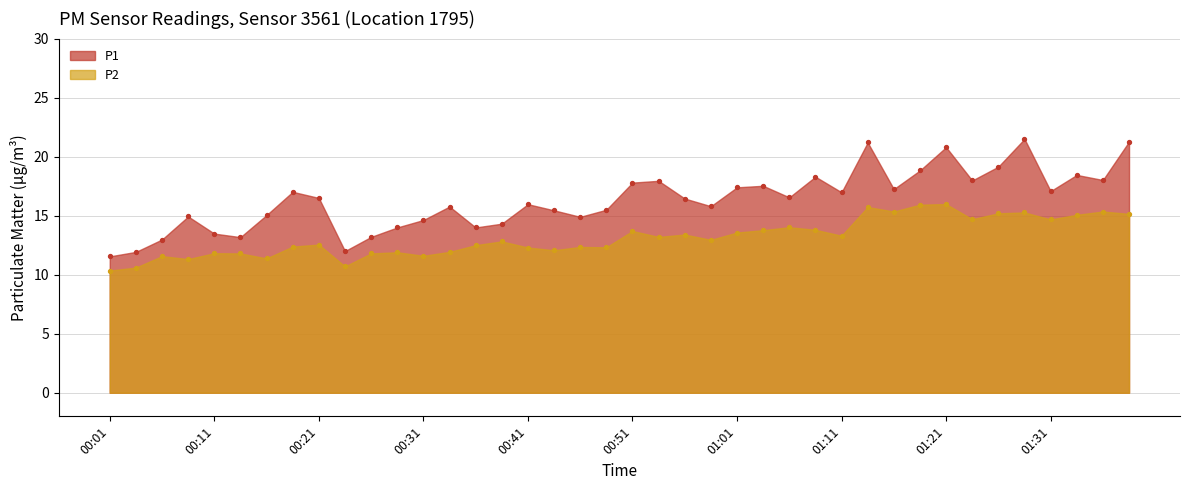

At how many categories does at least one series exceed 15?

27